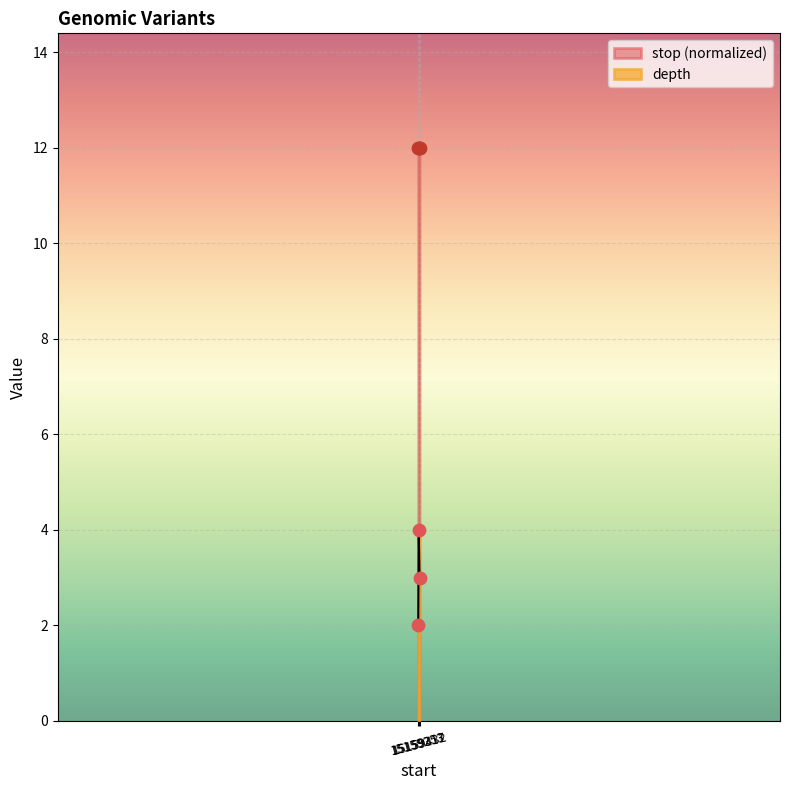

At how many categories does at least one series exceed 8?

3